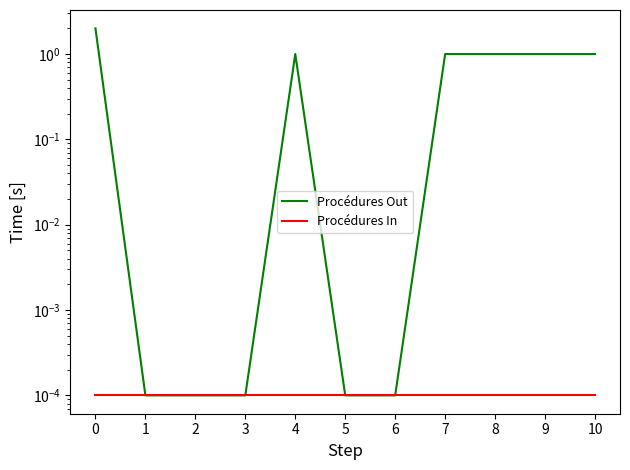

How many interior local peaks does the Procédures Out series have?

1